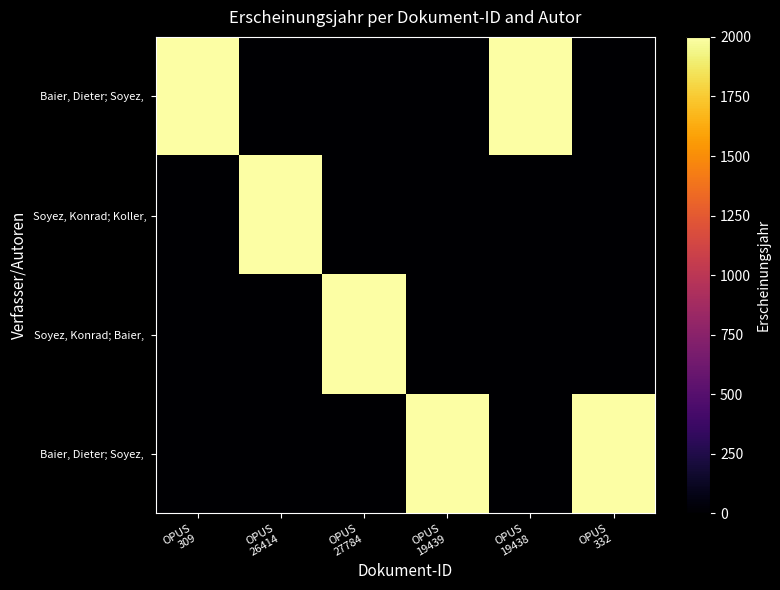

At how many categories does at least one series exceed 43?

6